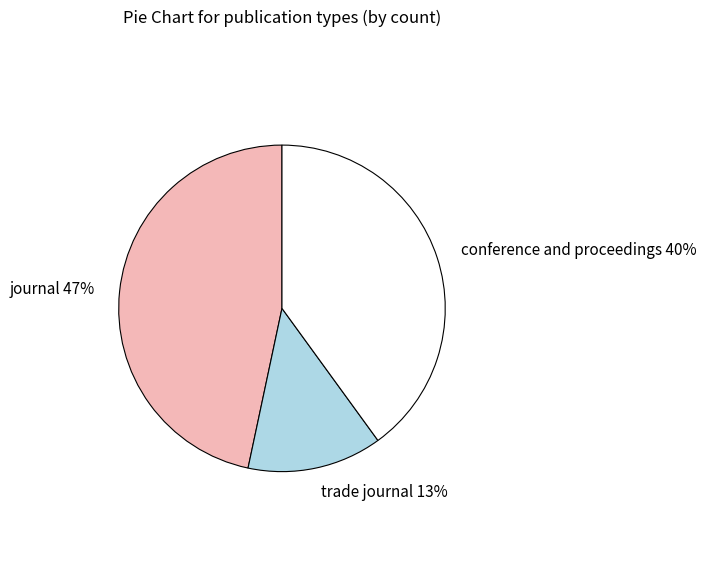

Between trade journal and journal, which is larger?

journal